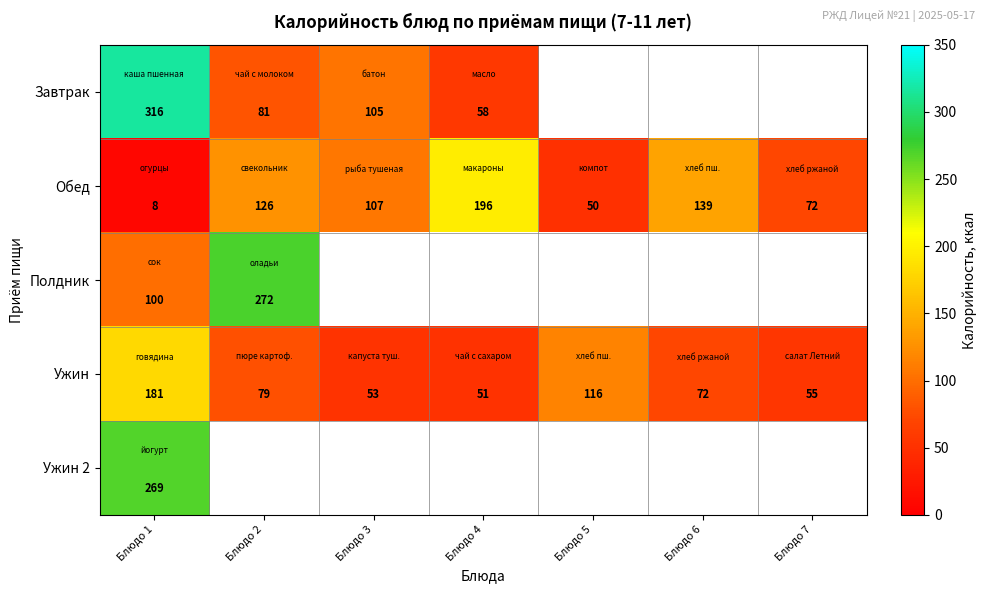

How many distinct data groups are displayed?

5